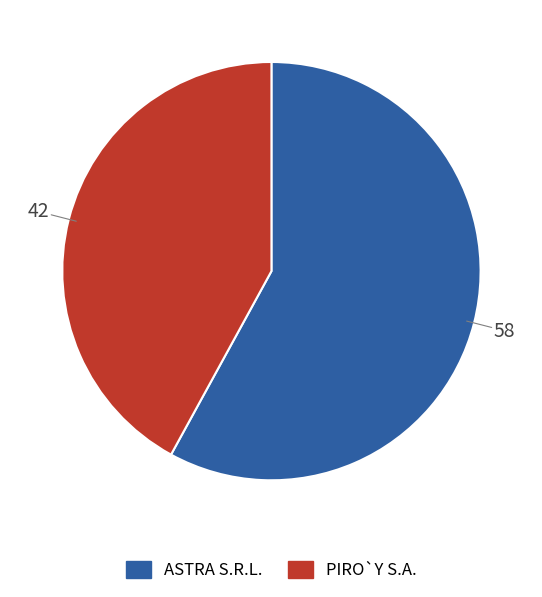

Count the number of slices in the pie.

2